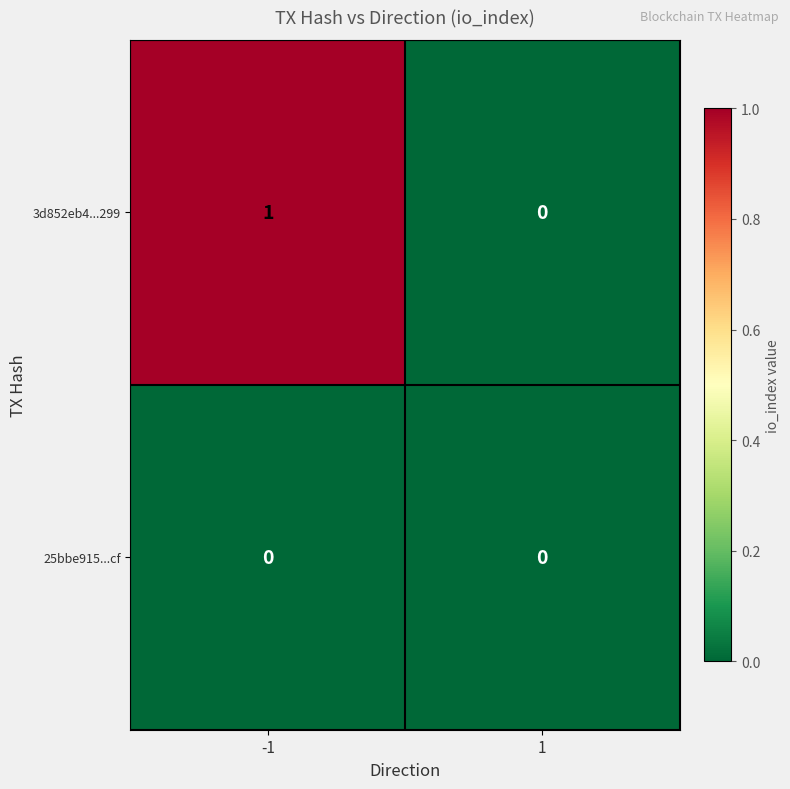

Is it true that 3d852eb4...299 equals 1 at -1?

True